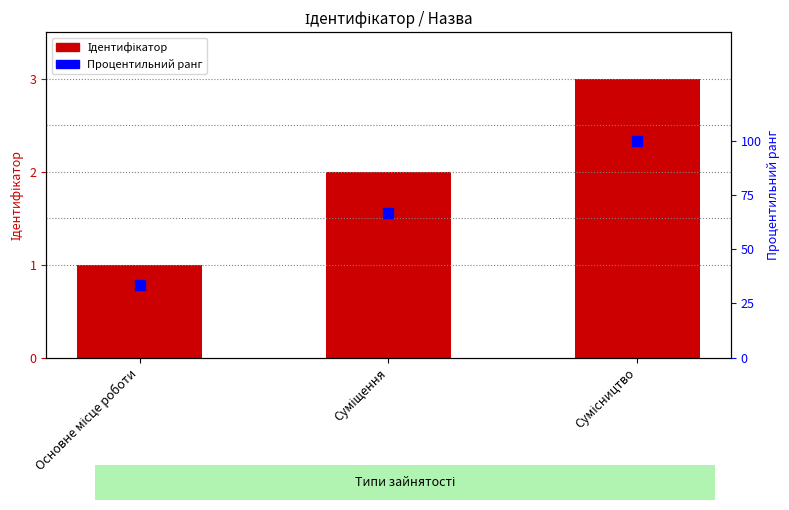

Reading left to right, what are all the values shown in this chart?

Ідентифікатор: 1.0	2.0	3.0
Процентильний ранг: 33.3	66.6	100.0